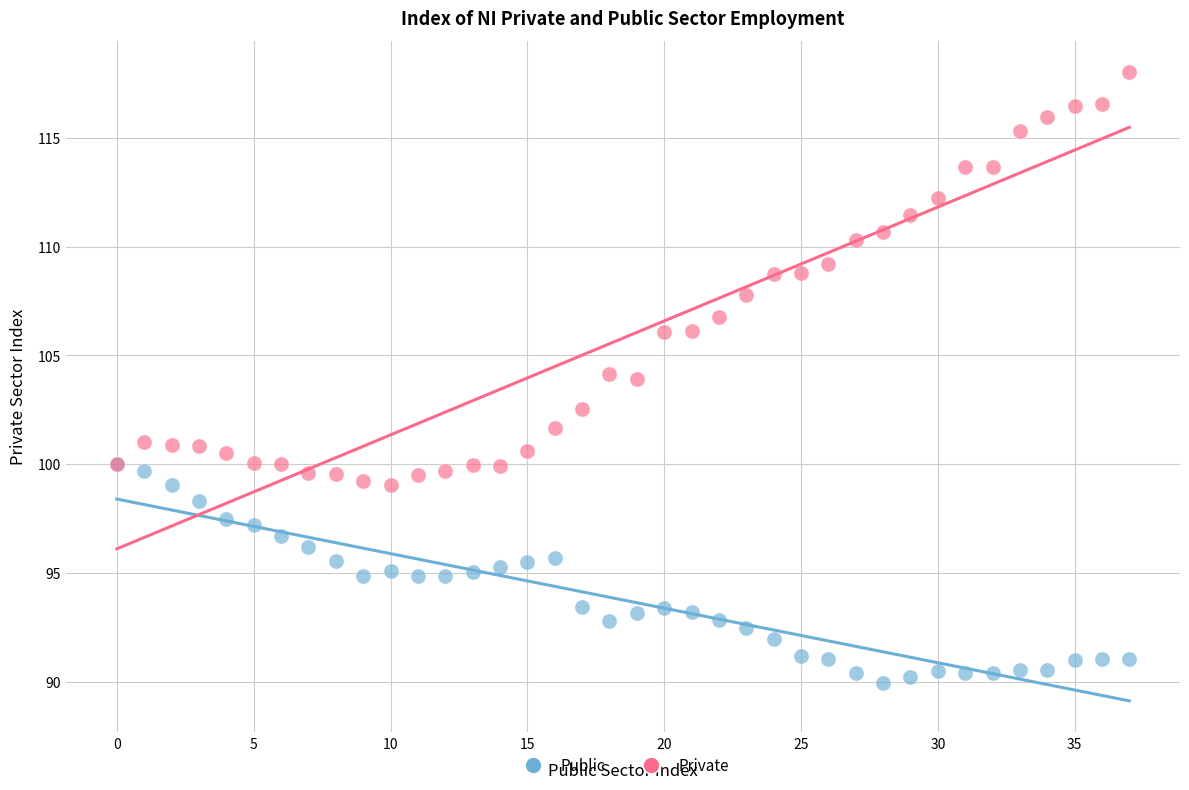

Across all series, what Y value is closest to 103?

102.6